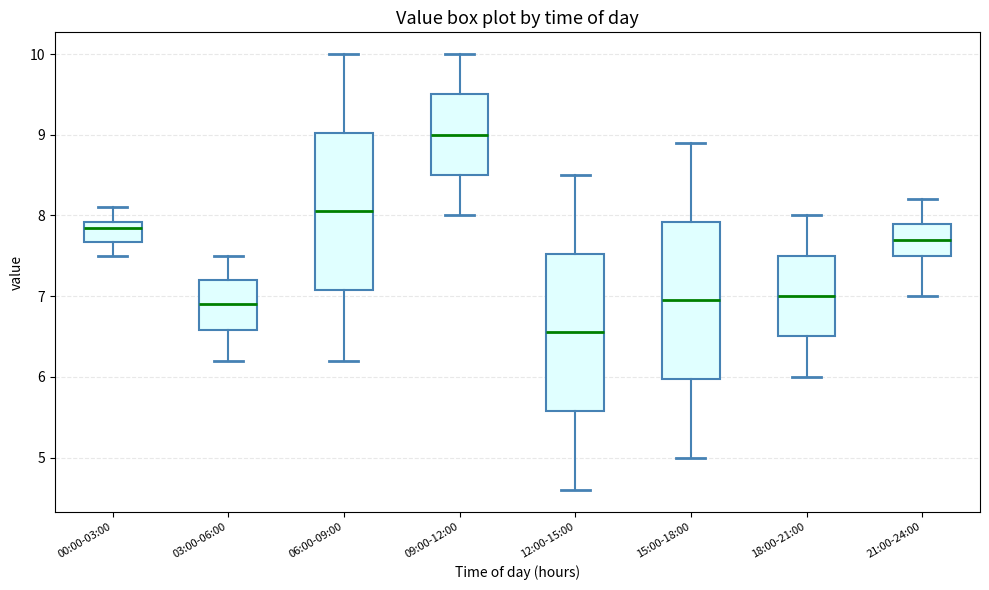

Where does the upper whisker of the box for 03:00-06:00 end on the y-axis? The values are not printed on the chart, so give them approximately, as read against the axis.

7.5